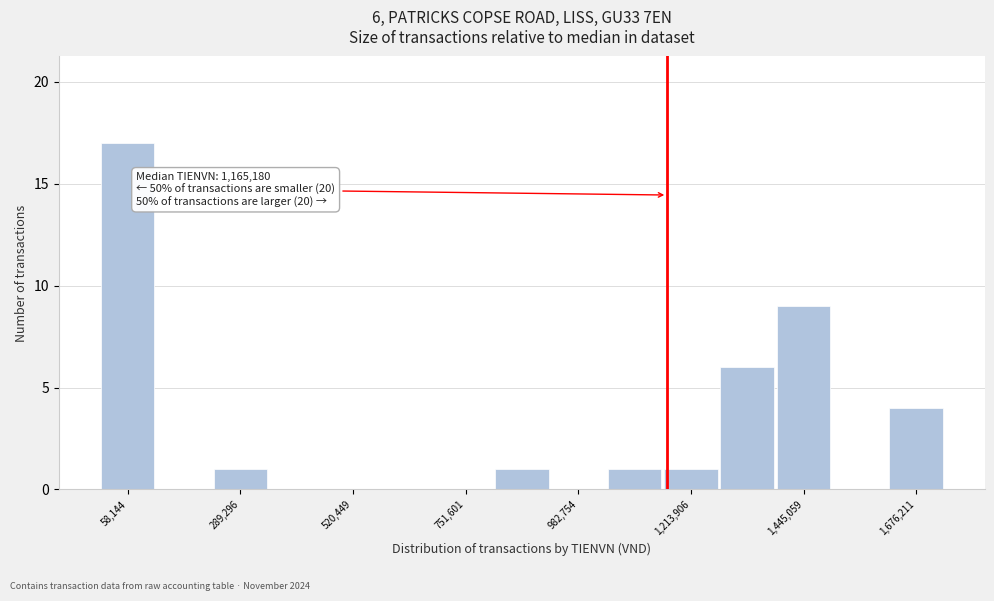

Around what value on the x-axis is the tallest bar? Give the approximate position of its centre, as read against the axis.

50000